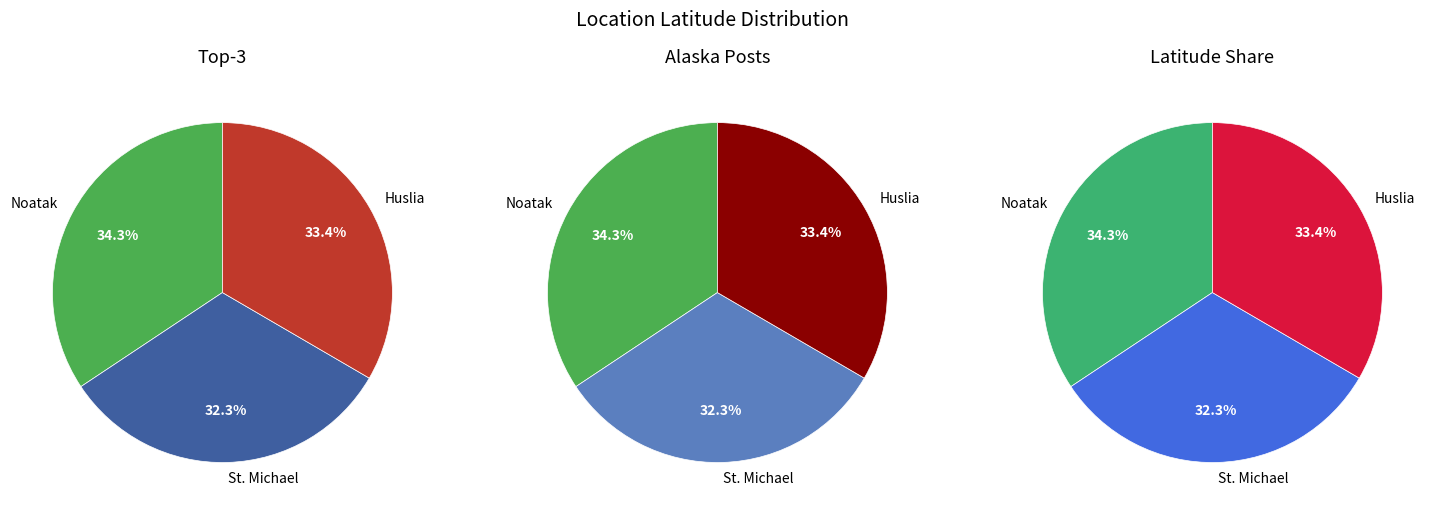

Count the number of slices in the pie.

3